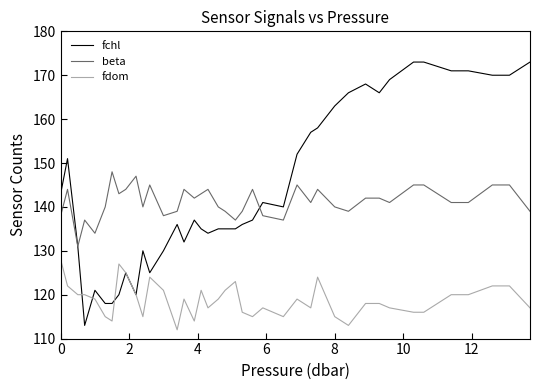

How many categories are shown in the chart?

40